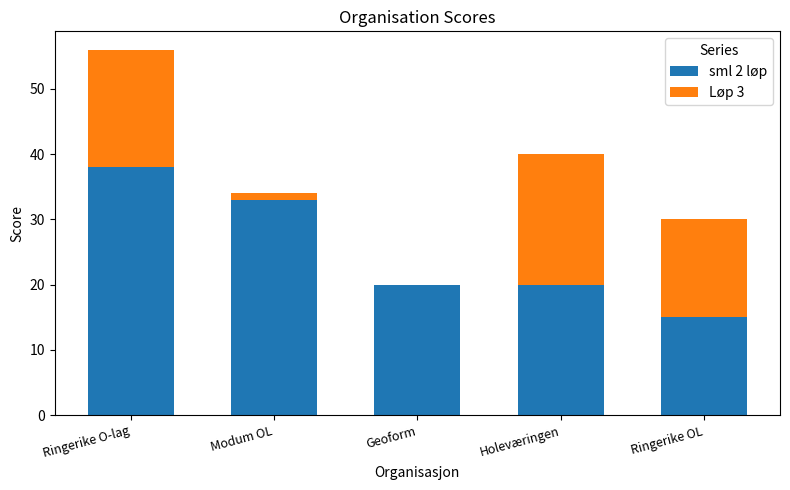

What is the highest value of the sml 2 løp series?

38